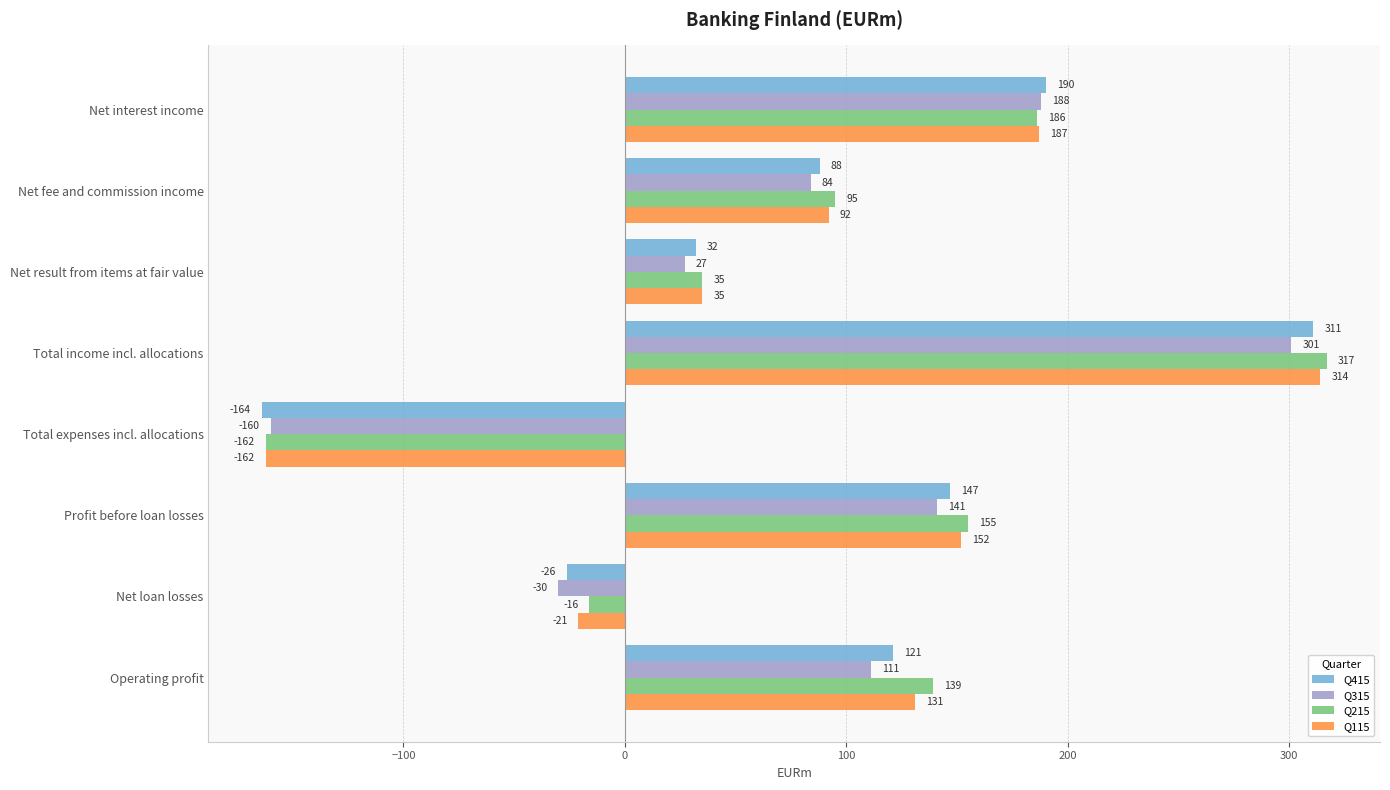

How many positive values does the Q215 series have?

6